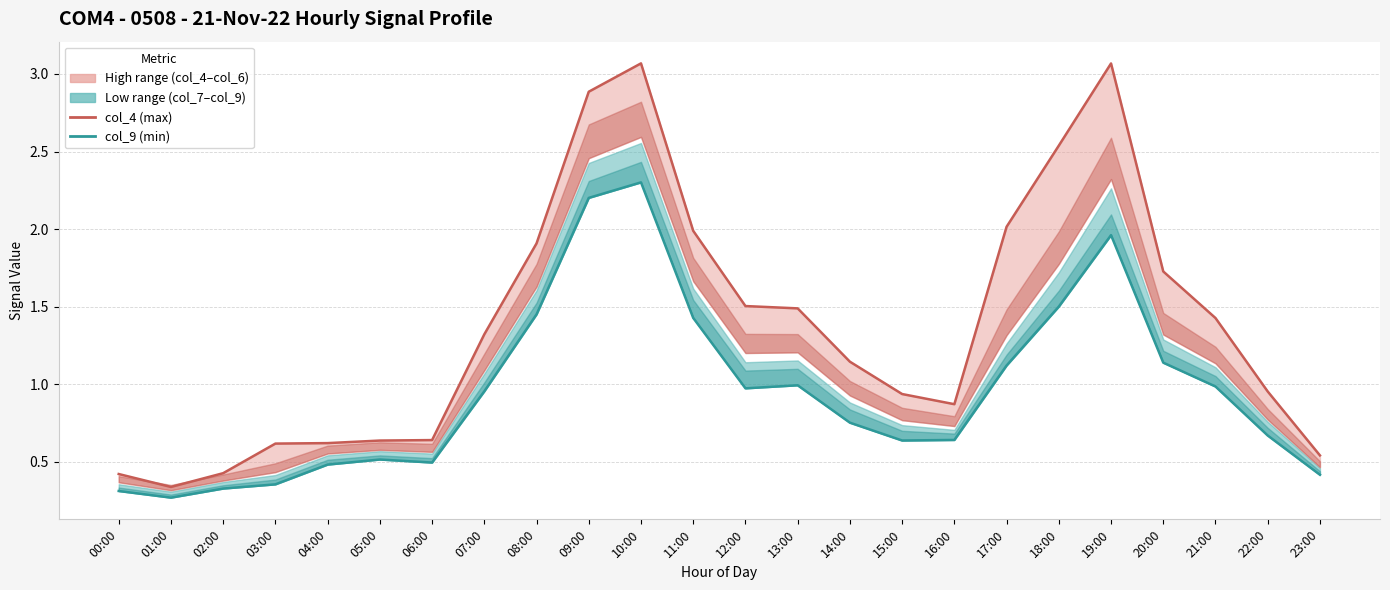

What is the approximate value of col_4 (high signal) at 19:00?

3.1